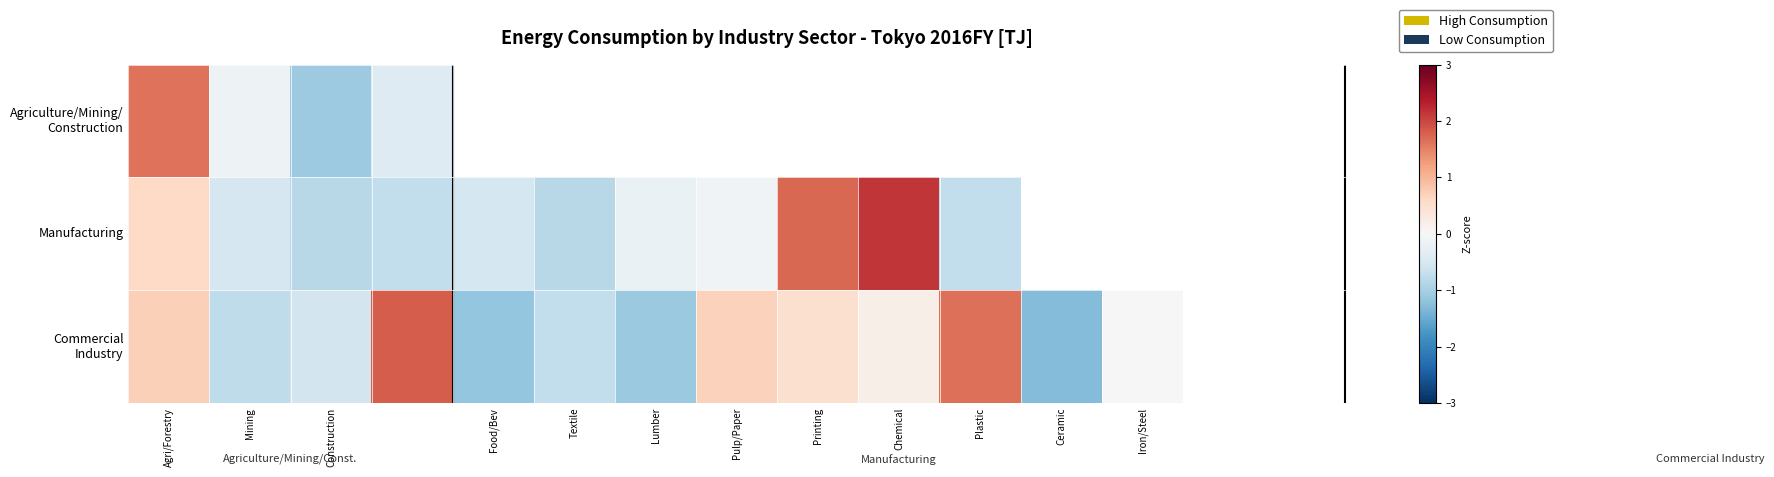

List the series in order of their peak value, lowest first.

Agriculture/Mining/ Construction, Commercial Industry, Manufacturing